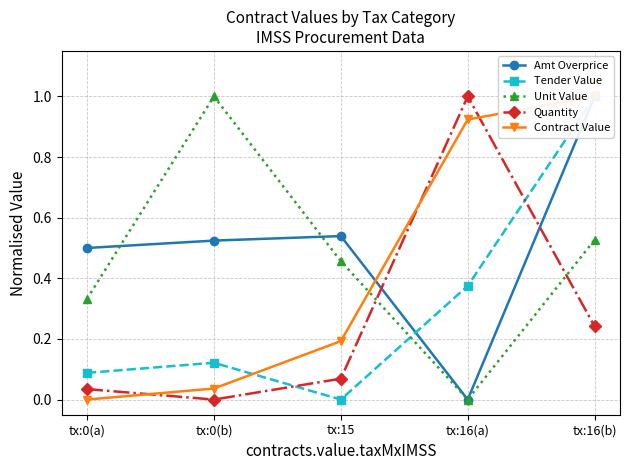

True or false: Unit Value and Amt Overprice cross at least once.

True